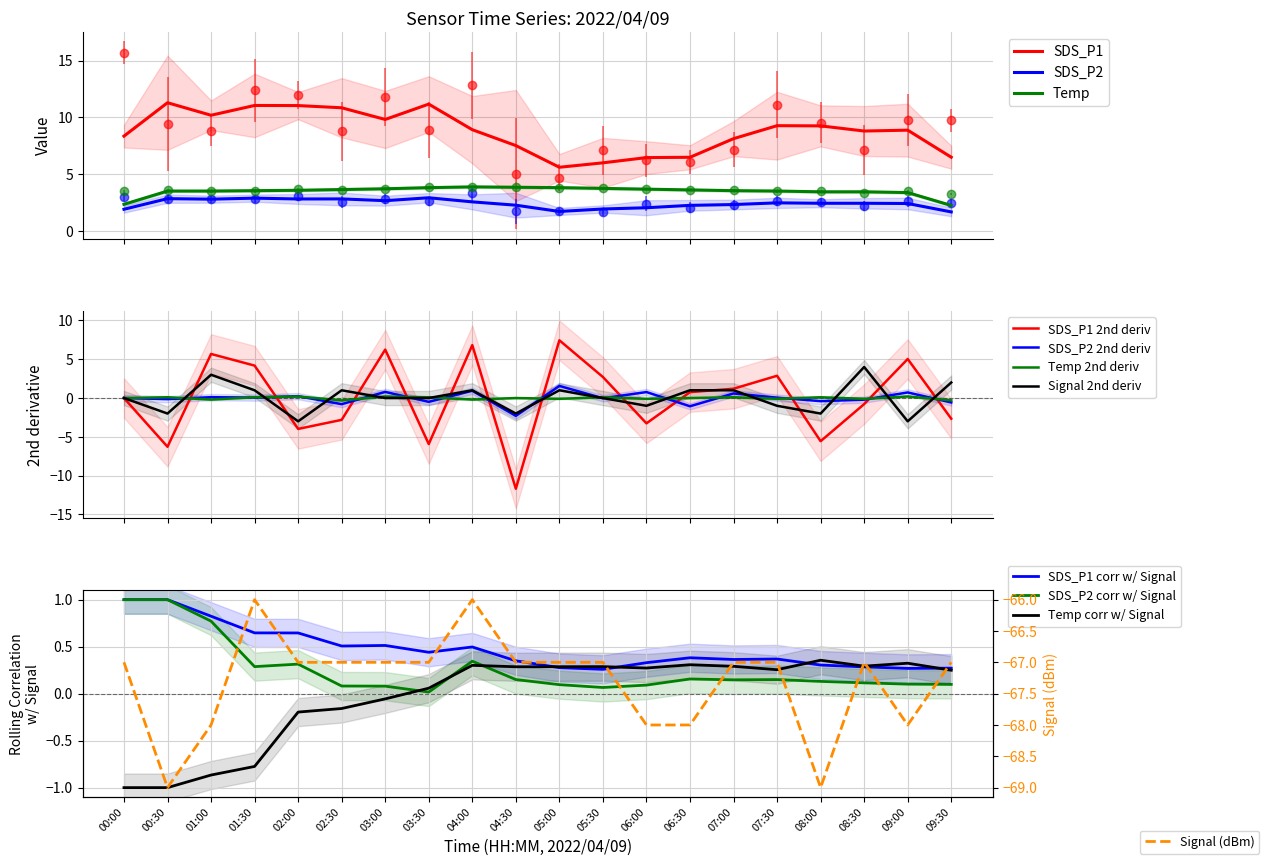

At which category does SDS_P1 reach its first local peak?

01:30